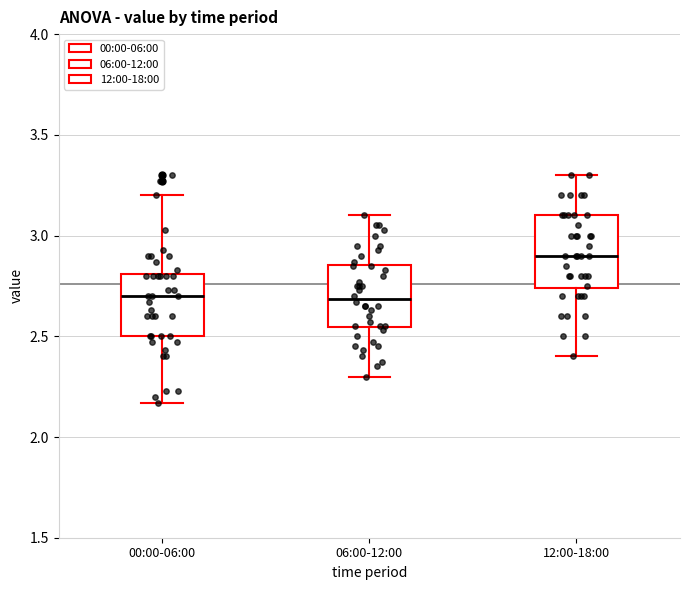

Reading left to right, transcribe this box plot: for each box, give where its median line is, the range the box spans, and where its two whiskers end, as read against the y-axis. The values are not printed on the chart, so give them approximately, as read against the axis.

00:00-06:00: median 2.70, box 2.50 to 2.80, whiskers 2.15 to 3.20
06:00-12:00: median 2.70, box 2.55 to 2.85, whiskers 2.30 to 3.10
12:00-18:00: median 2.90, box 2.75 to 3.10, whiskers 2.40 to 3.30